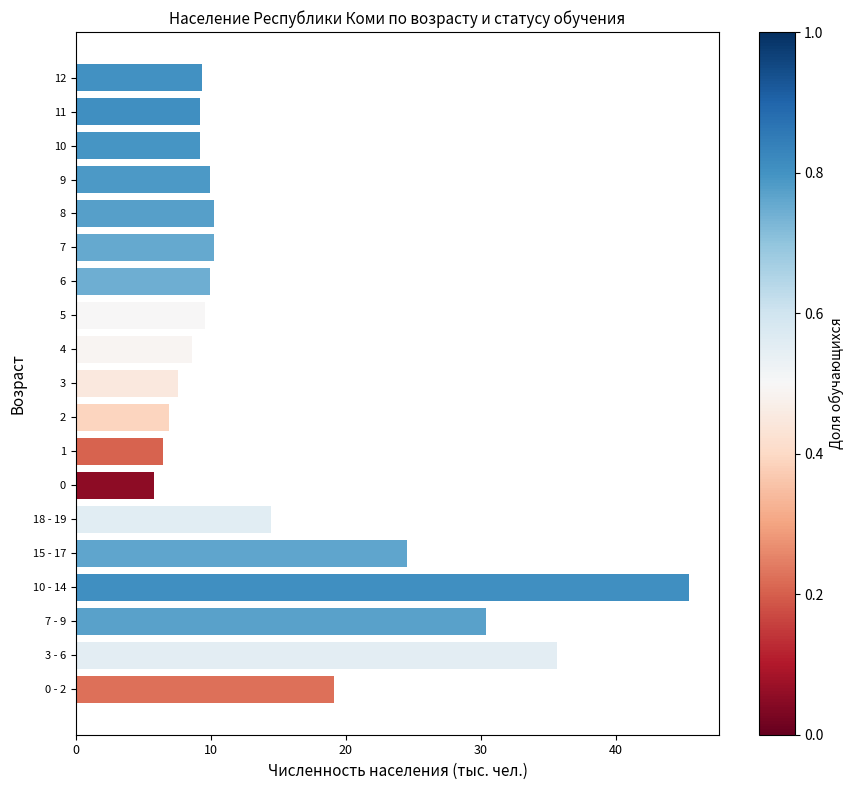

What is the difference between the maximum and minimum values?

39.6